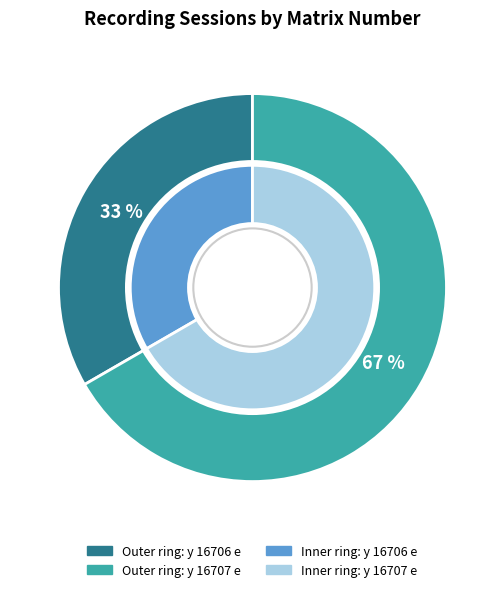

The y 16707 e slice represents 67% of the pie. True or false?

True